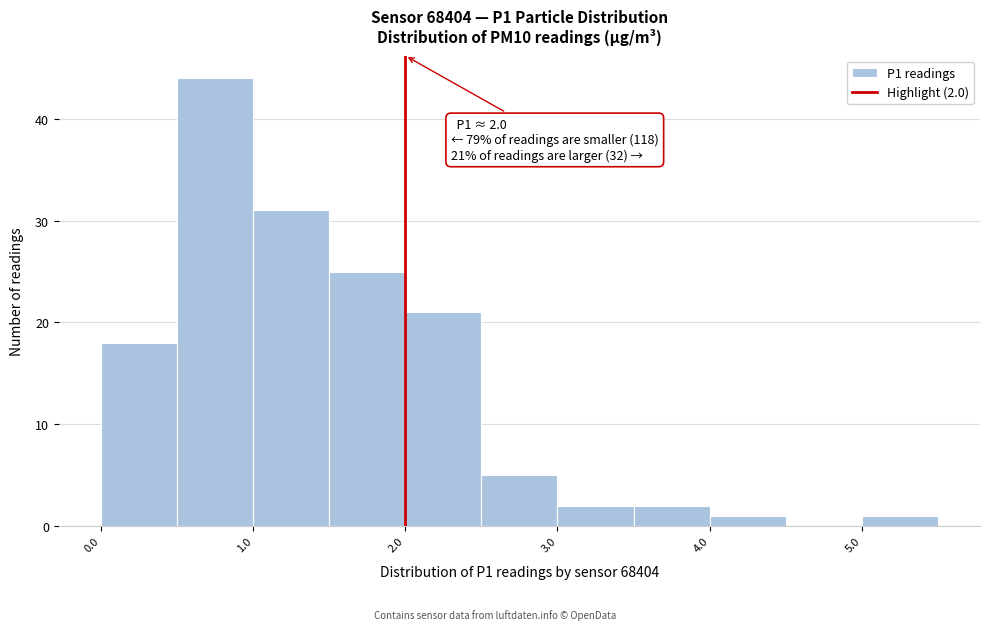

Over which range of the x-axis is the bar tallest?

0.5 to 1.0